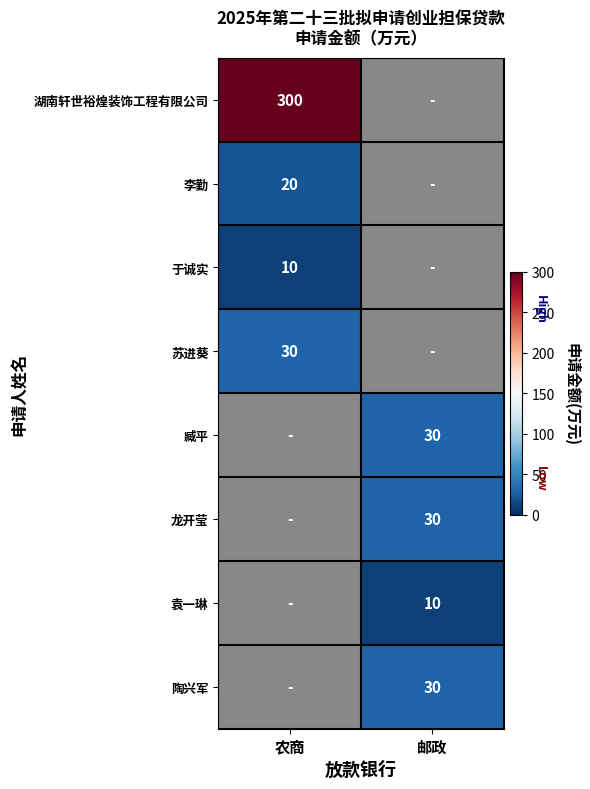

Between 邮政 and 农商, which is larger?

农商